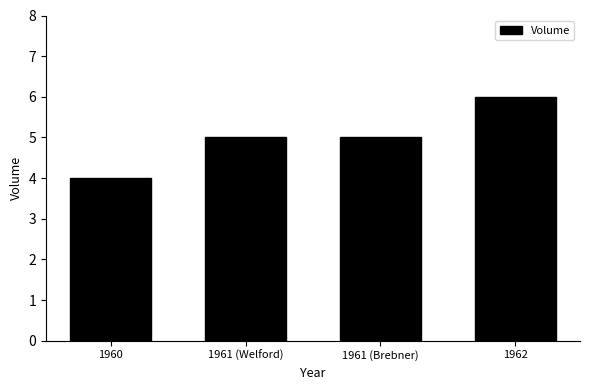

What is the sum of all values?

20